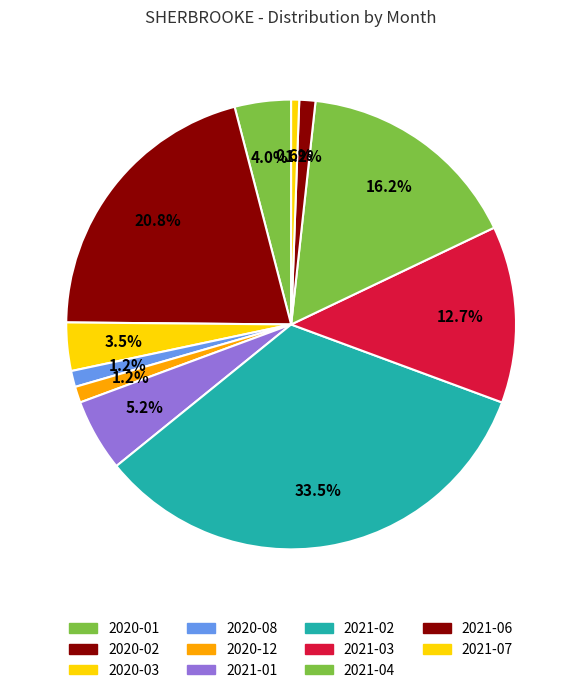

Rank the categories by value from highest to lowest.

2021-02, 2020-02, 2021-04, 2021-03, 2021-01, 2020-01, 2020-03, 2020-08, 2020-12, 2021-06, 2021-07, 2020-04, 2020-05, 2020-06, 2020-07, 2020-09, 2020-10, 2020-11, 2021-05, 2021-08, 2021-09